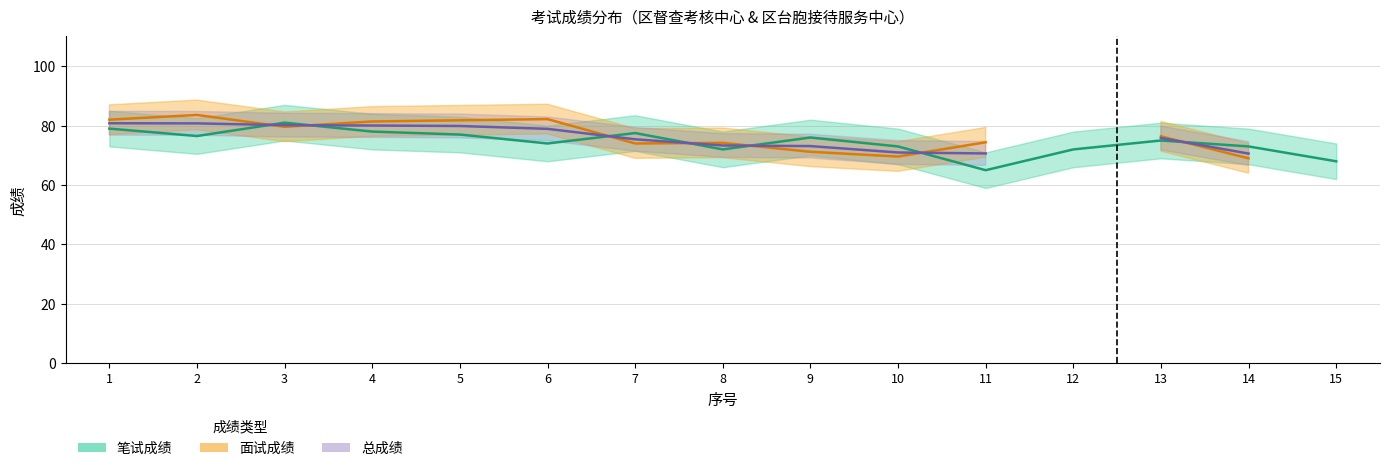

How many values in the 总成绩 series exceed 73?

10